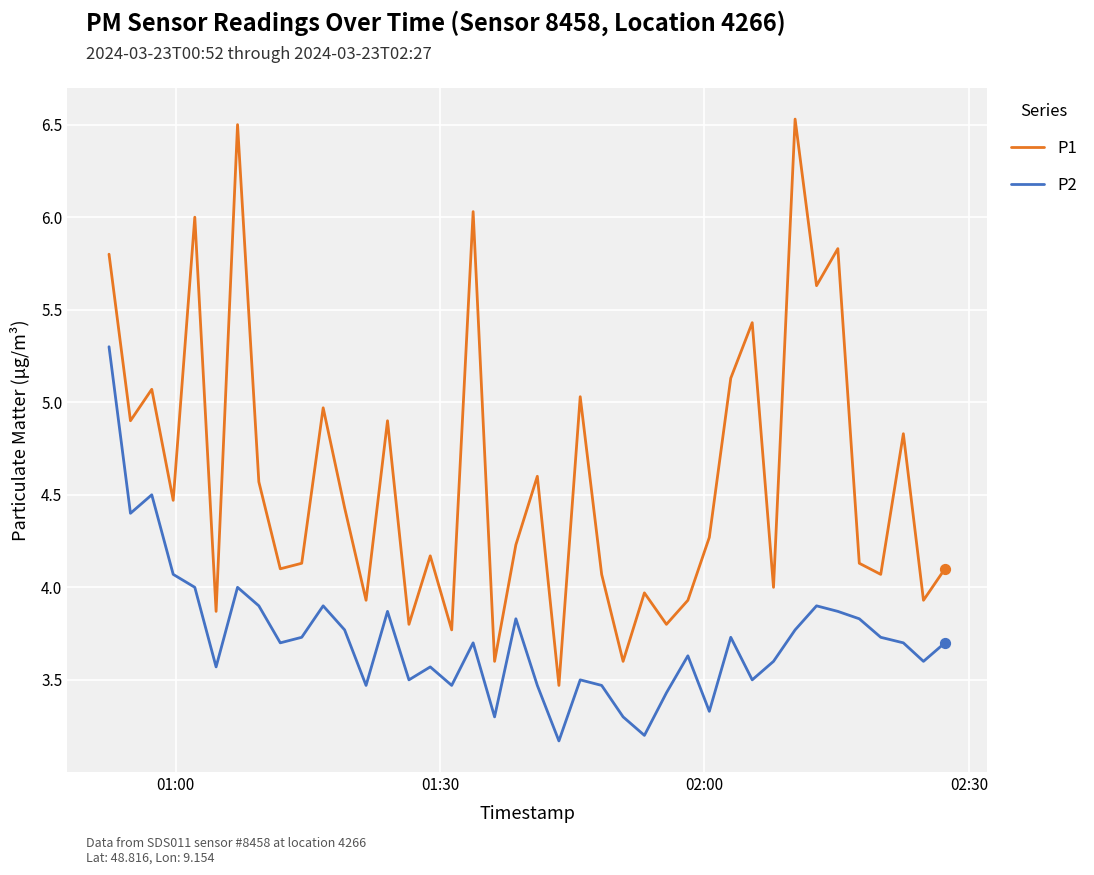

Which series has the largest total across all categories?

P1